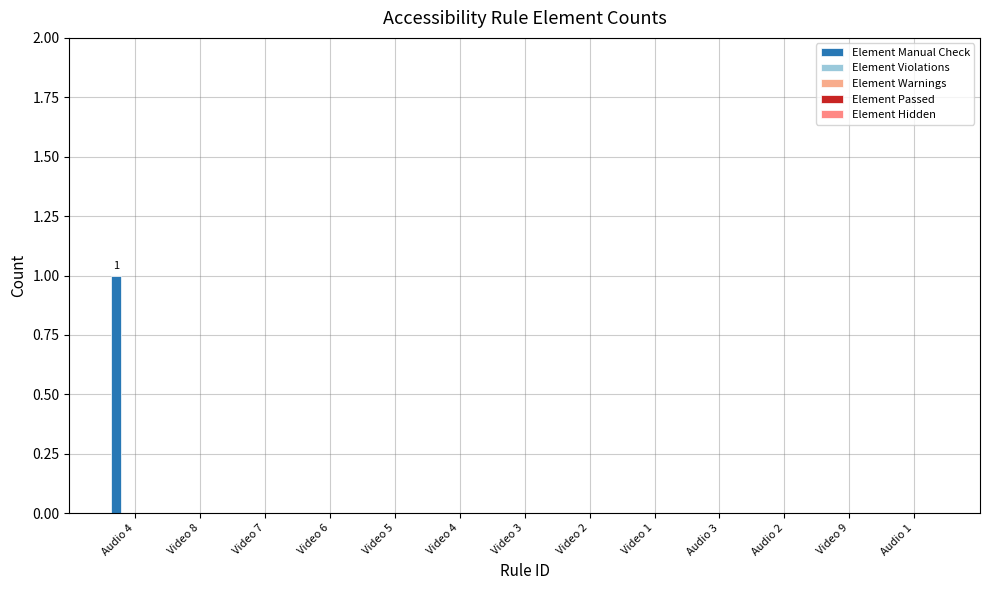

Are the bars horizontal?

No